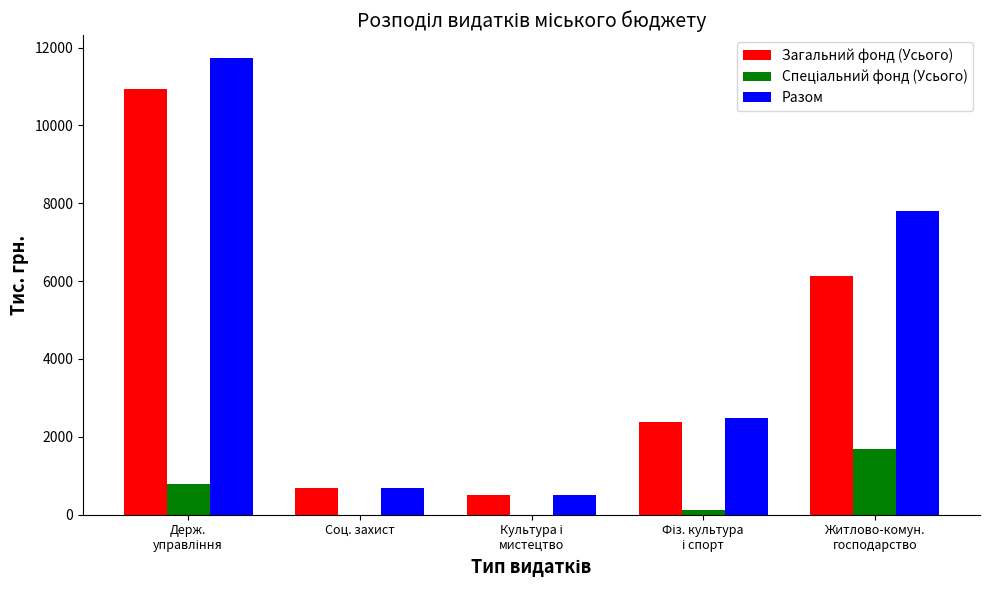

Which series has the widest spread of values?

Разом